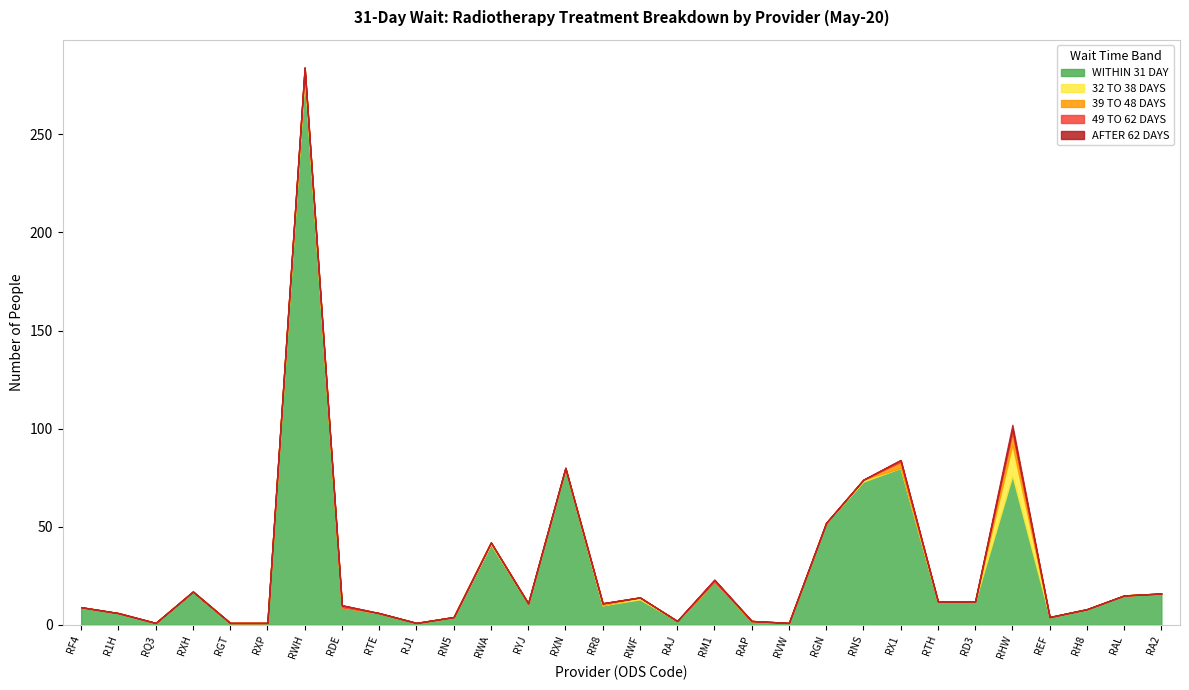

What are all the series names shown in the legend?

WITHIN 31 DAY, 32 TO 38 DAYS, 39 TO 48 DAYS, 49 TO 62 DAYS, AFTER 62 DAYS